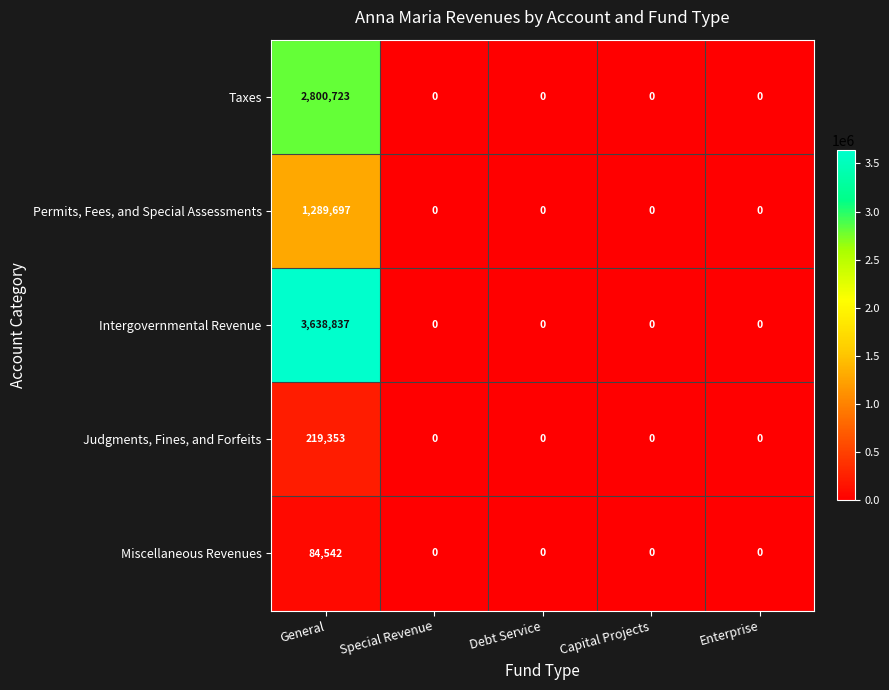

Is it true that Intergovernmental Revenue equals 0 at Enterprise?

True